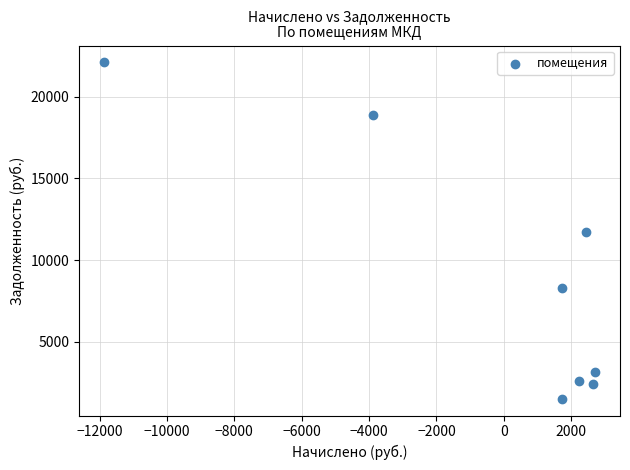

What is the average Y value?

8832.1